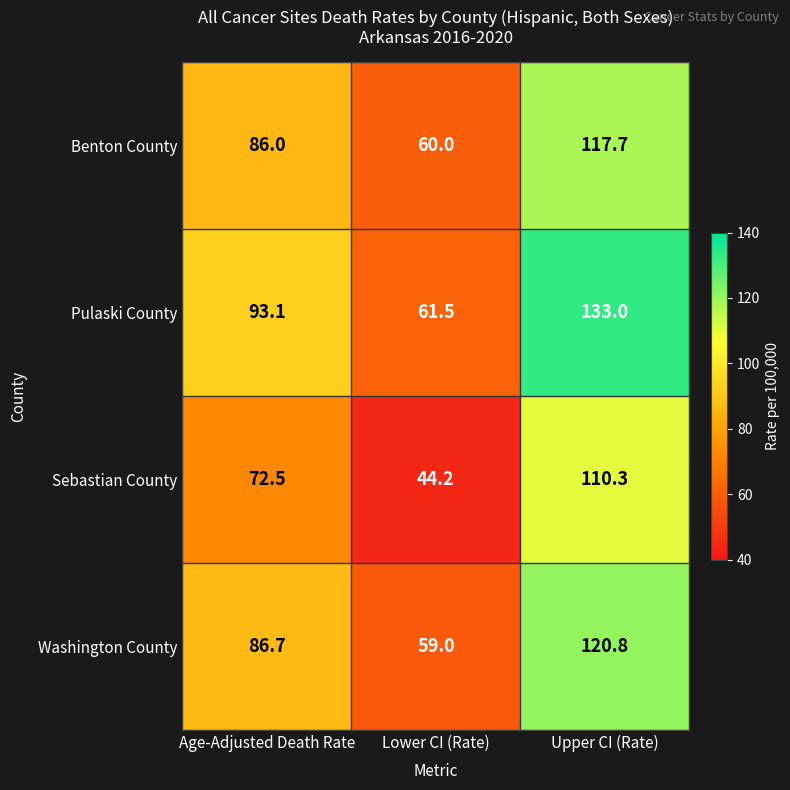

At which category is the sum across all series the highest?

Upper CI (Rate)